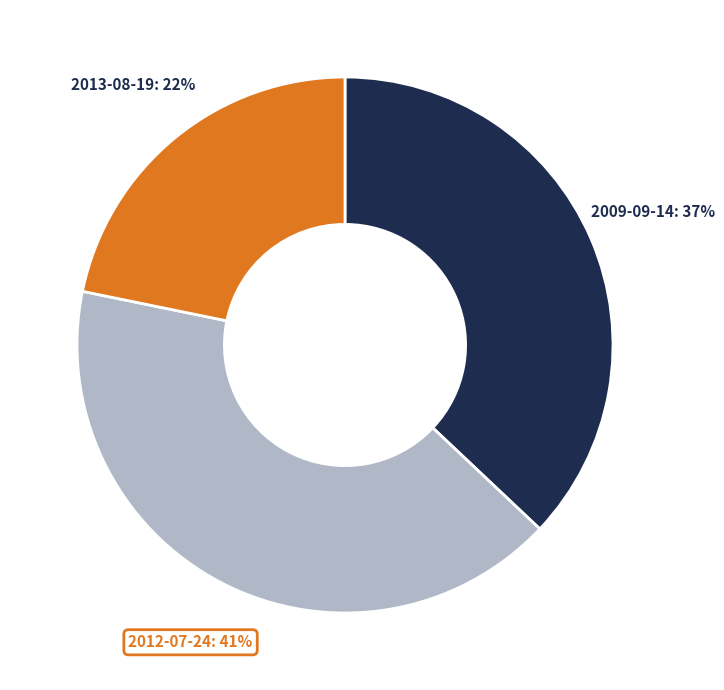

The 2012-07-24 slice represents 41% of the pie. True or false?

True